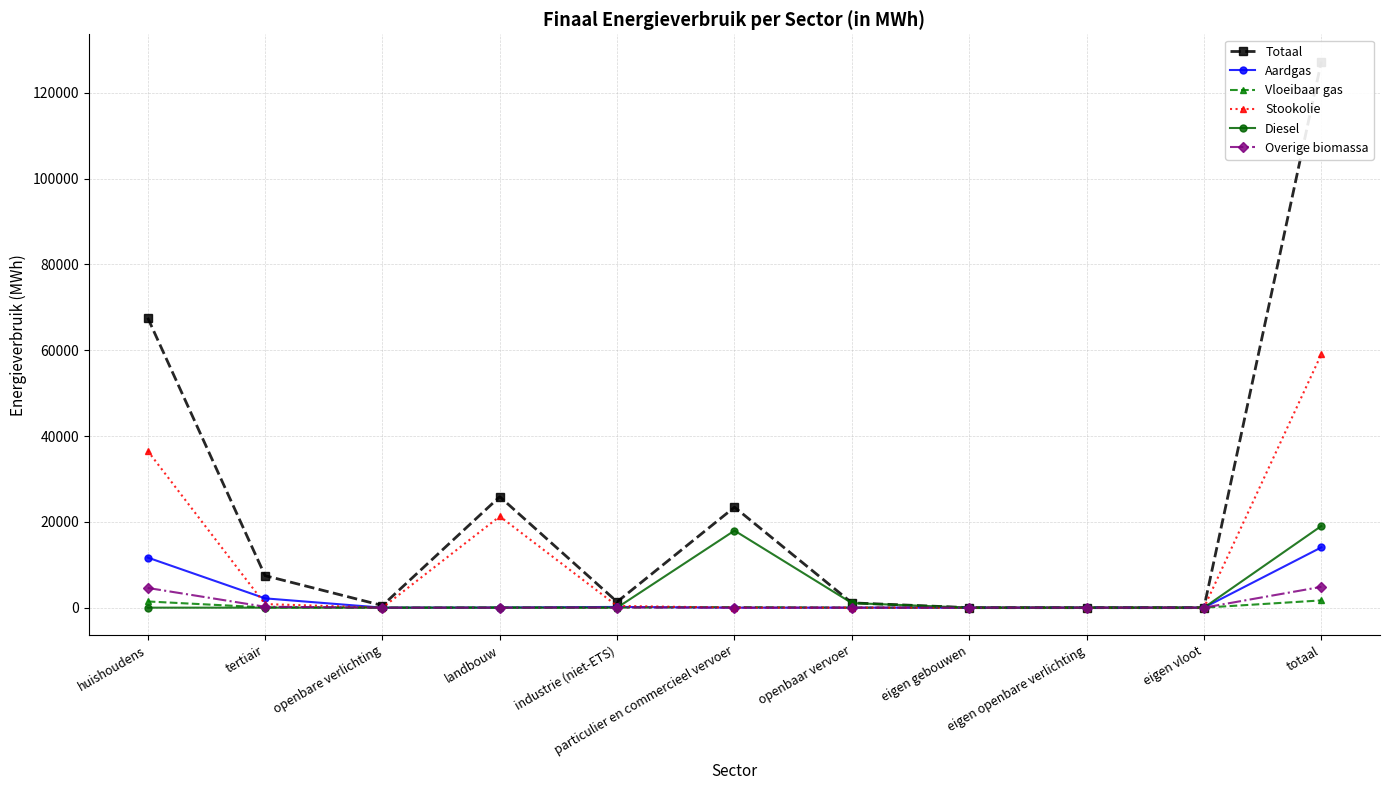

What is the highest value of the Aardgas series?

14047.5